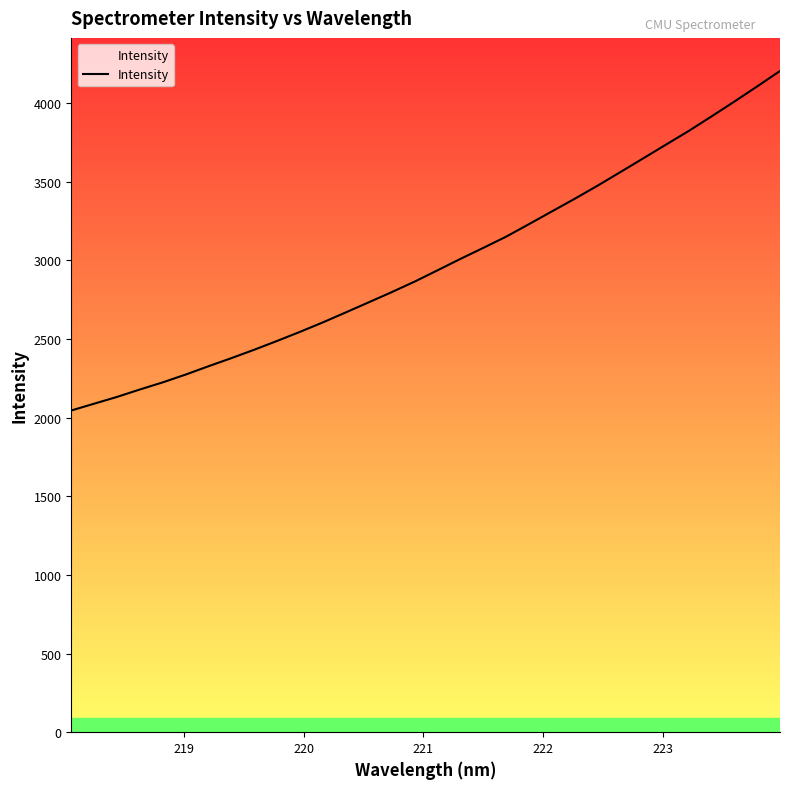

Reading right to left, transcribe all the data shown in this chart.

4203.8	4105.4	4009.0	3914.7	3822.0	3734.8	3647.1	3559.9	3473.3	3390.2	3309.8	3229.0	3149.4	3078.2	3008.2	2935.6	2863.9	2797.3	2732.9	2668.9	2605.6	2545.5	2487.8	2431.8	2378.3	2326.8	2273.7	2224.2	2178.8	2131.6	2088.5	2045.2